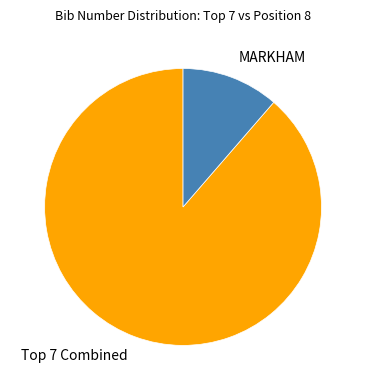

Count the number of slices in the pie.

2